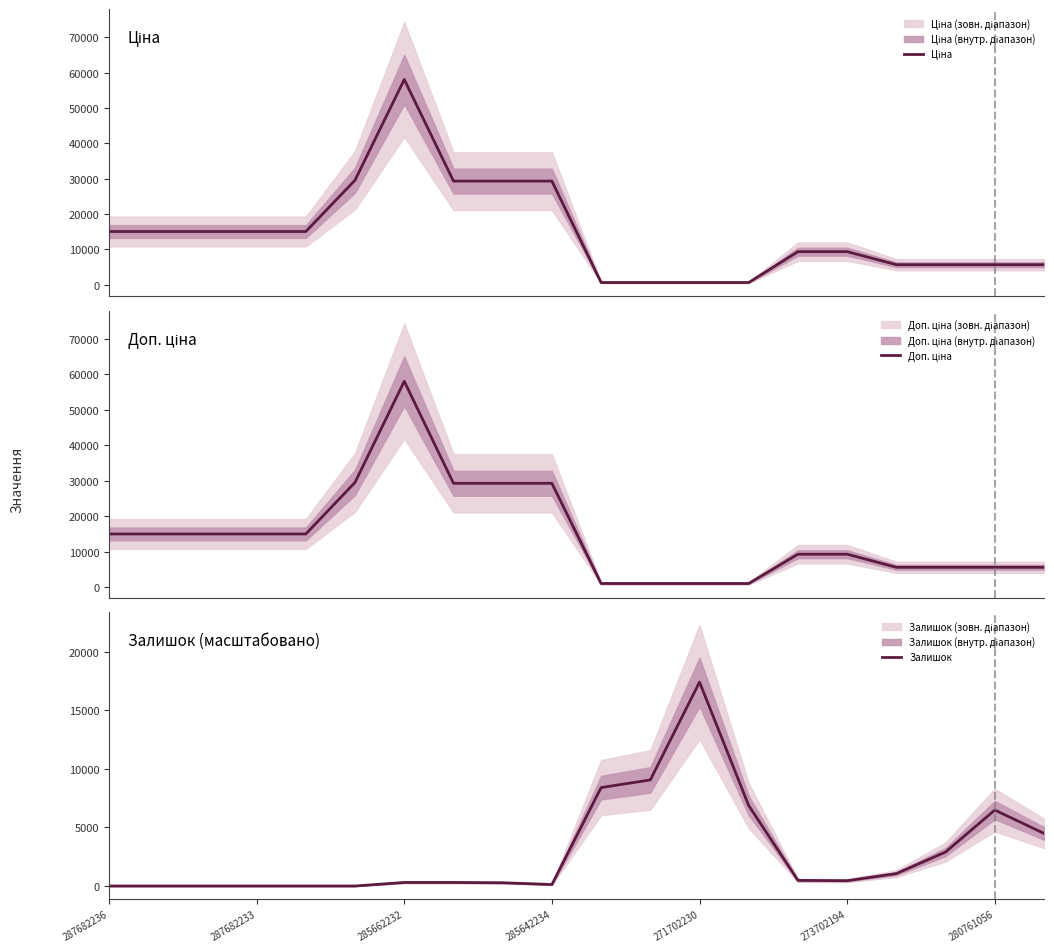

How many data points in Ціна are above 15019?

10